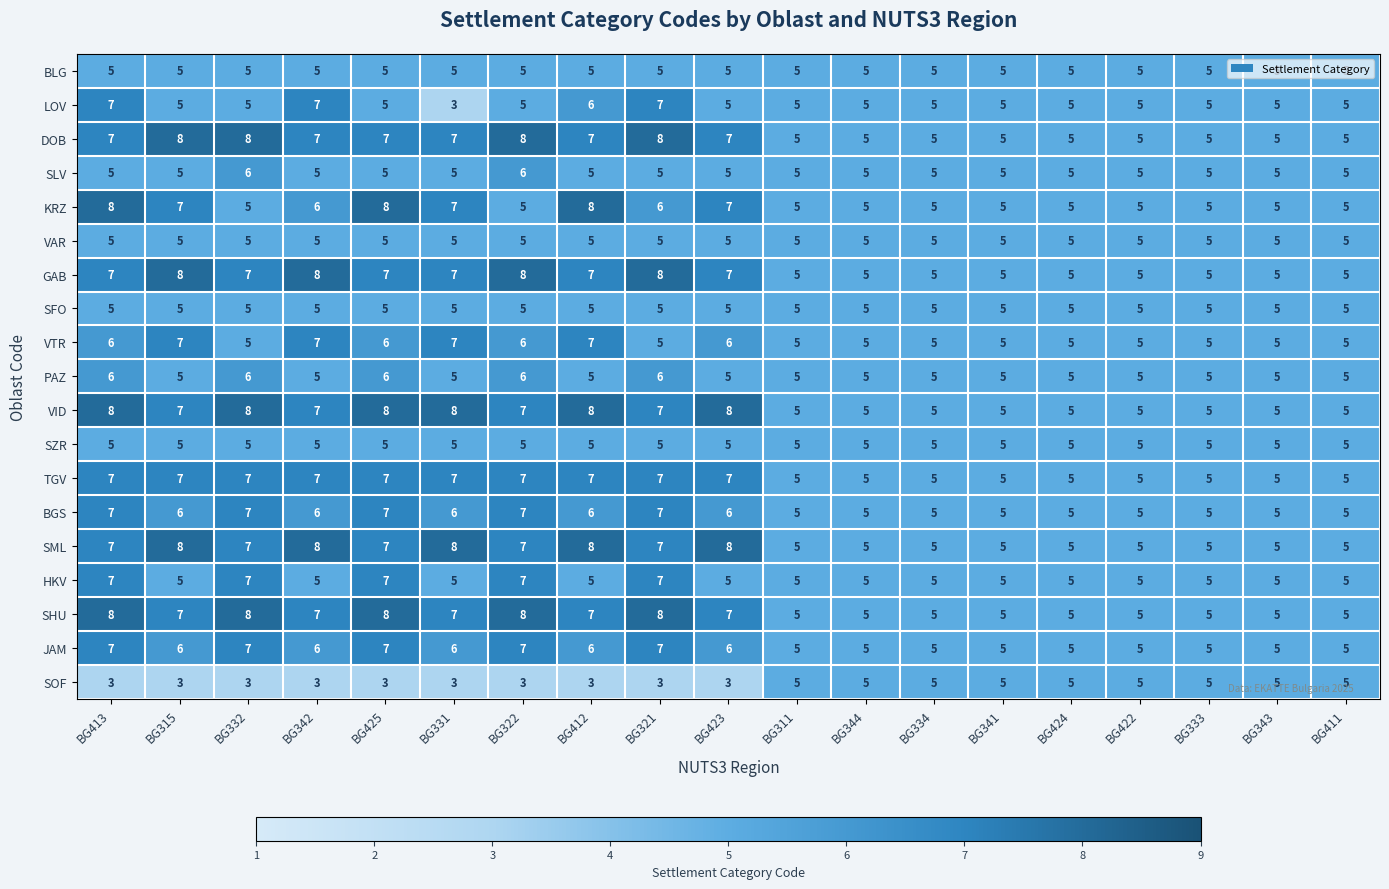

Which series has the largest total across all categories?

VID